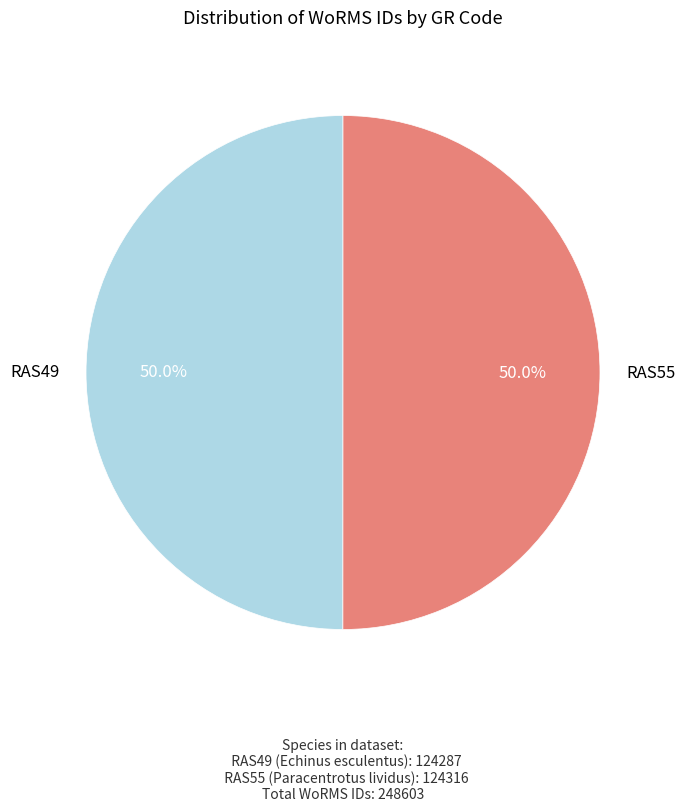

What is the smallest slice in the pie chart?

RAS49